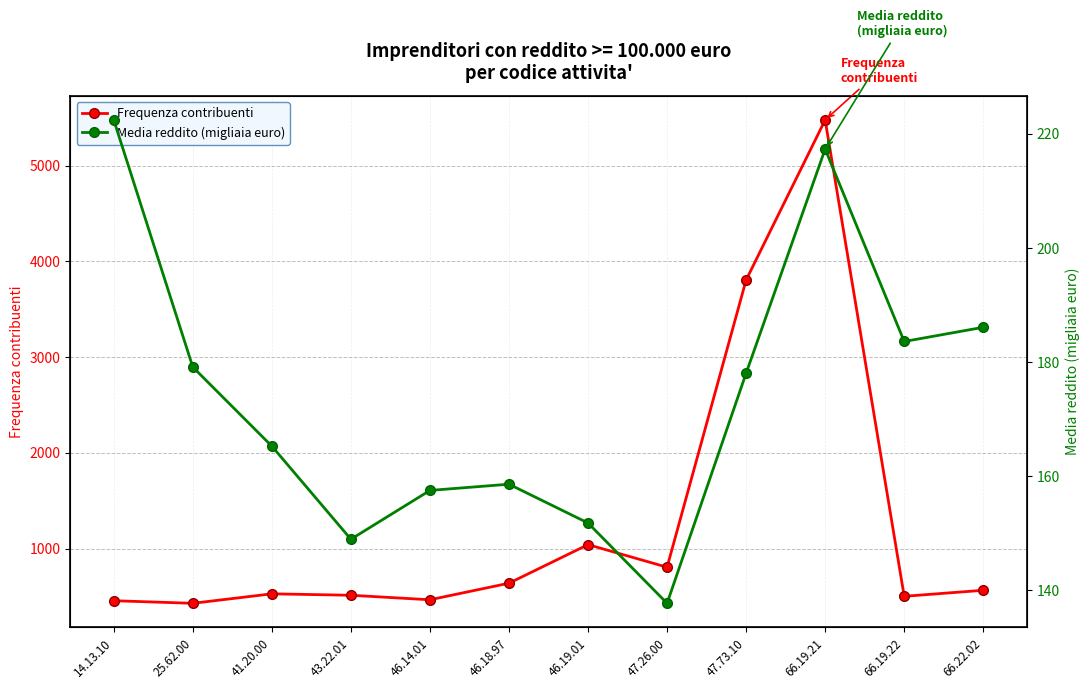

Rank the series by their average value, from highest to lowest.

Frequenza contribuenti, Media reddito (migliaia euro)